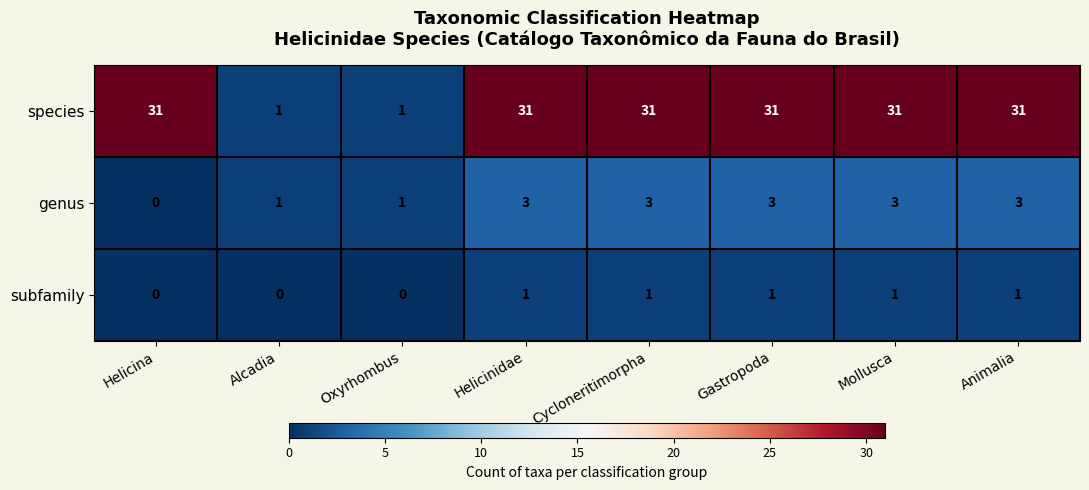

Reading right to left, transcribe all the data shown in this chart.

species: 31	31	31	31	31	1	1	31
genus: 3	3	3	3	3	1	1	0
subfamily: 1	1	1	1	1	0	0	0